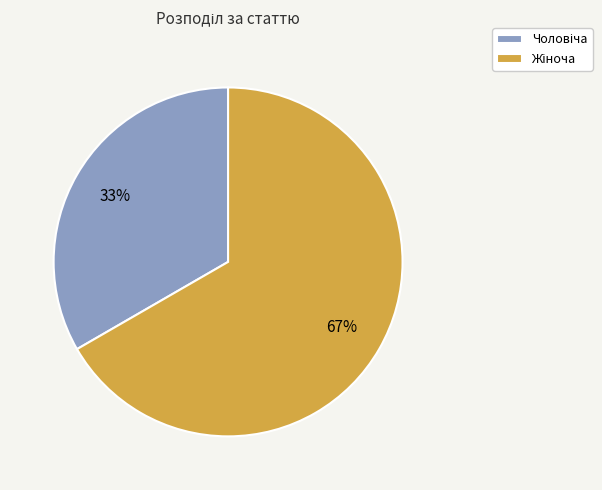

Is there any slice that represents more than half of the pie?

Yes